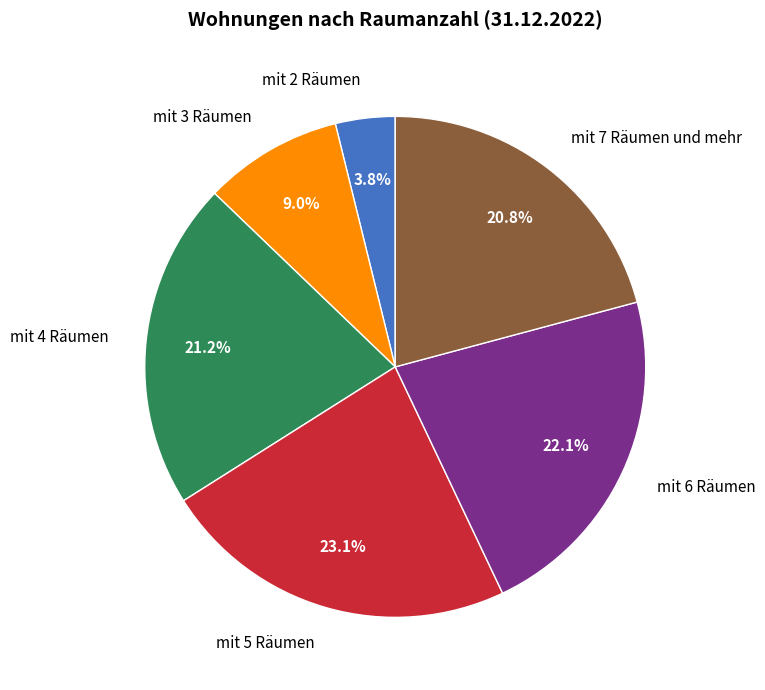

Which slice is the smallest?

mit 2 Räumen